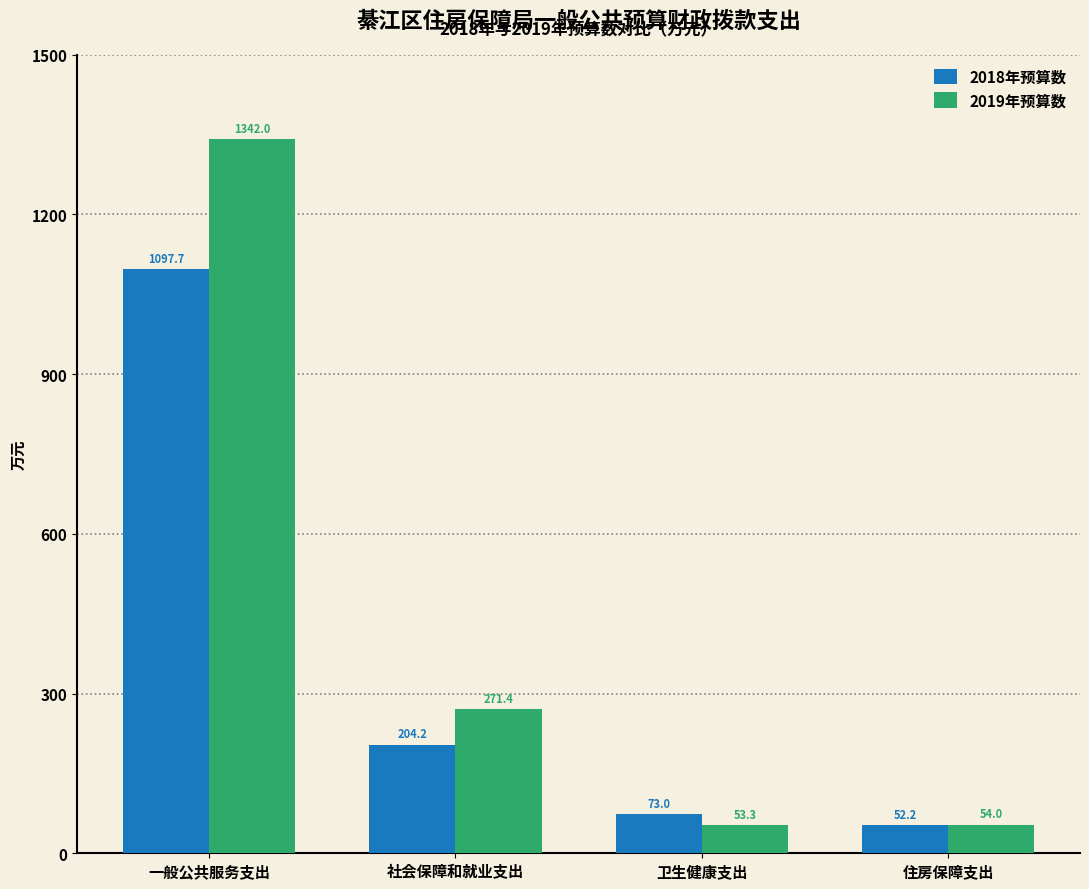

List the series in order of their peak value, highest first.

2019年预算数, 2018年预算数